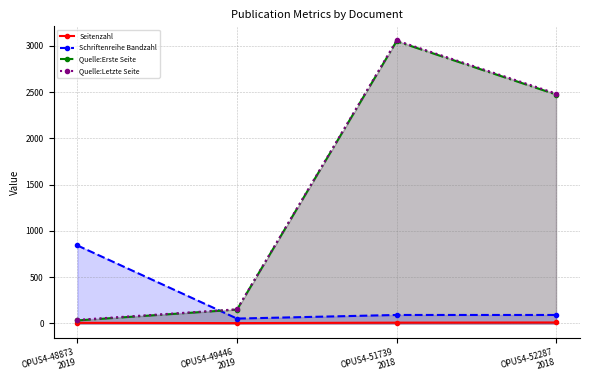

How many lines are shown in the chart?

4